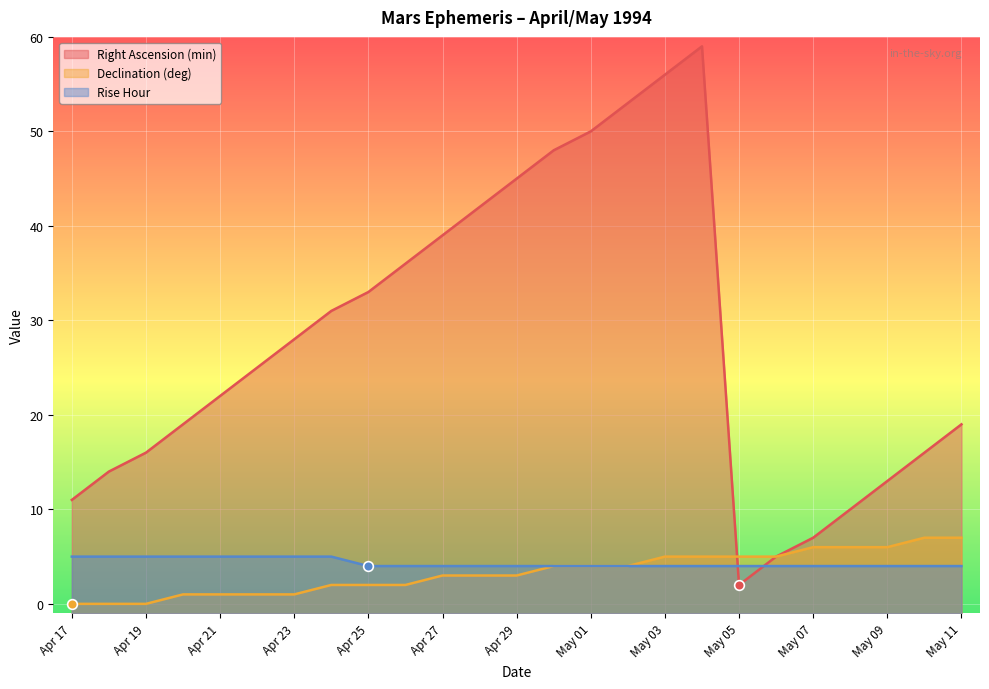

At which label does Rise Hour reach its peak?

Apr 17